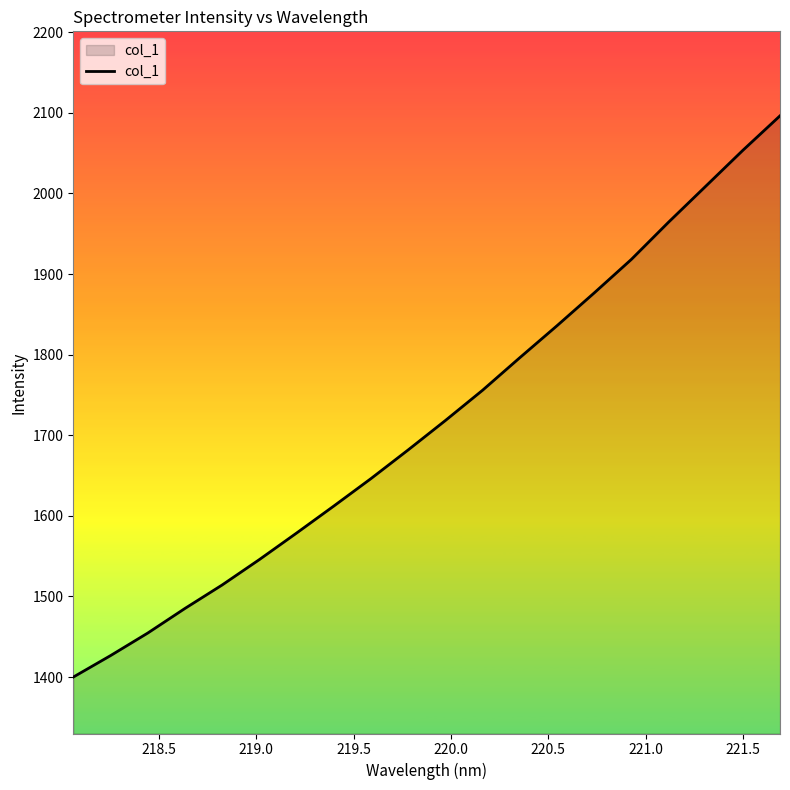

What is the greatest value displayed?

2096.3